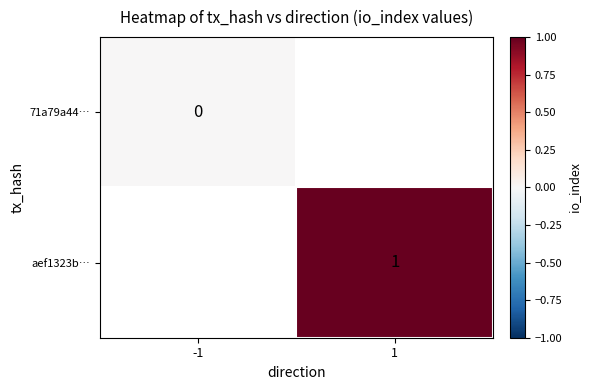

The aef1323b… series shows 2 at 1. True or false?

False